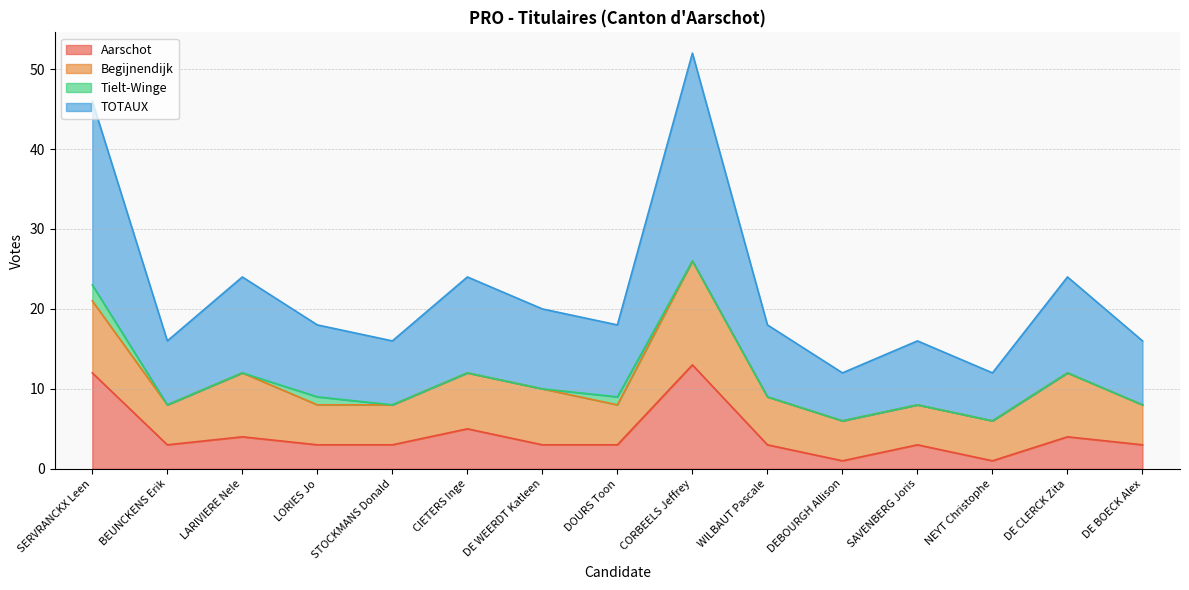

Between DEBOURGH Allison and NEYT Christophe, which series saw the biggest shift?

Aarschot